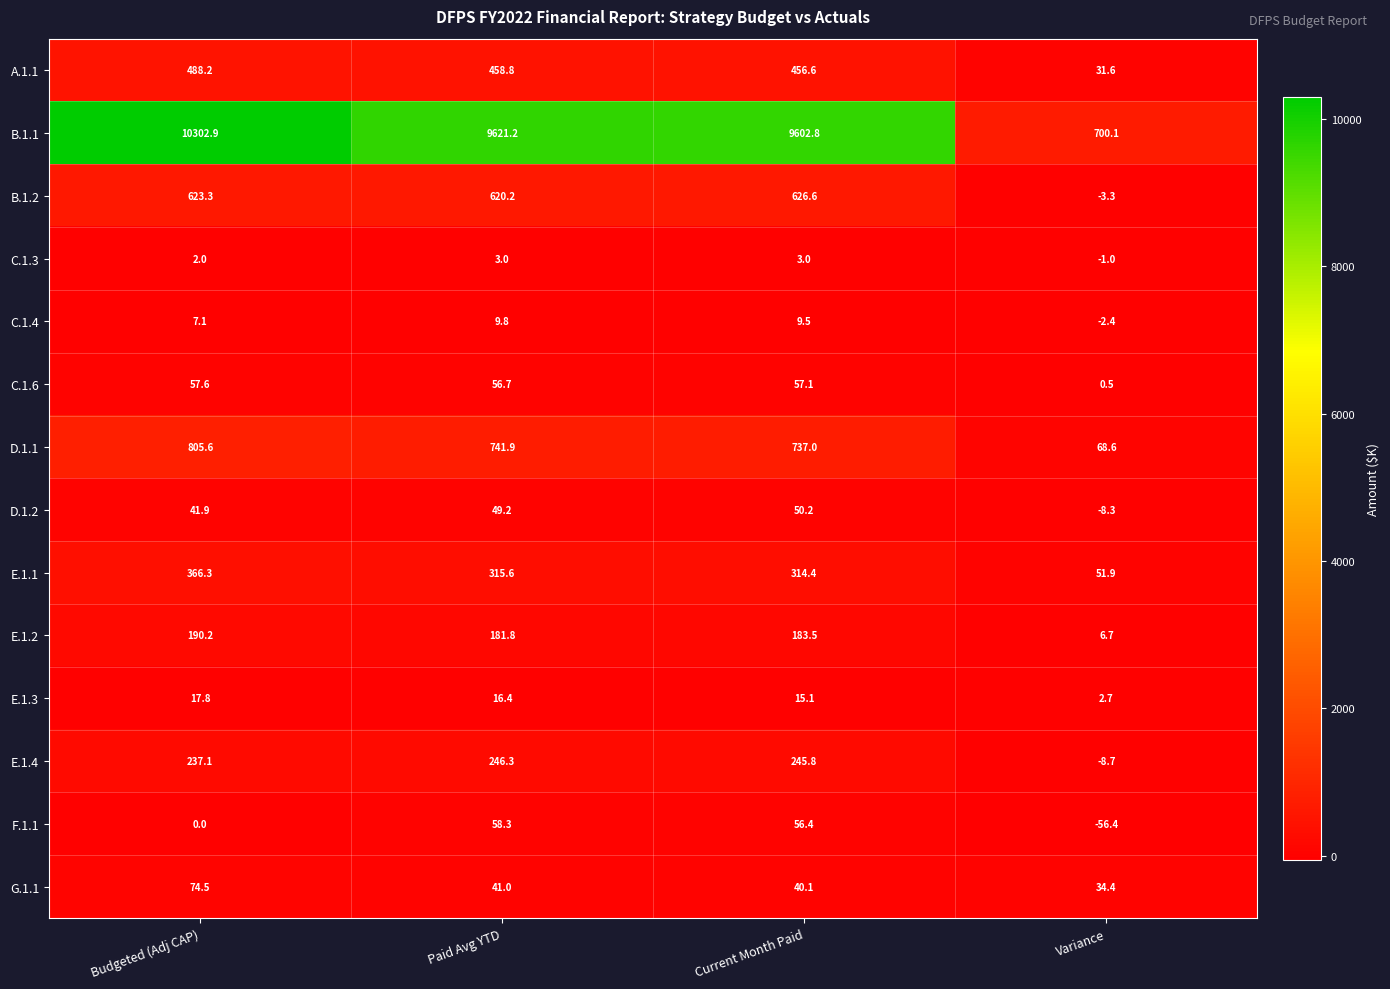

What is the spread (max minus min) of values at Paid Avg YTD?

9618.2